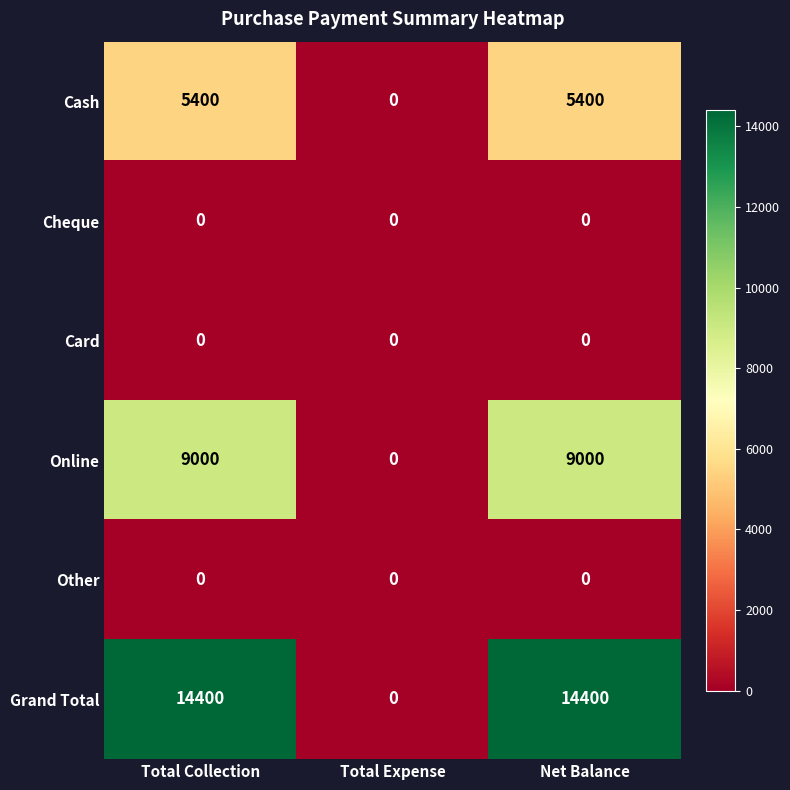

What is the average value of the Online series?

6000